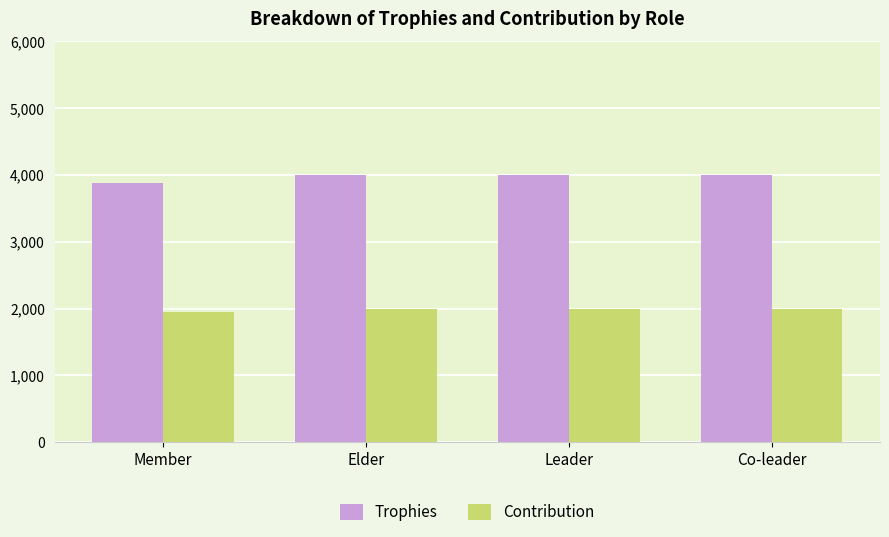

What is the label of the 3rd bar from the left?

Leader